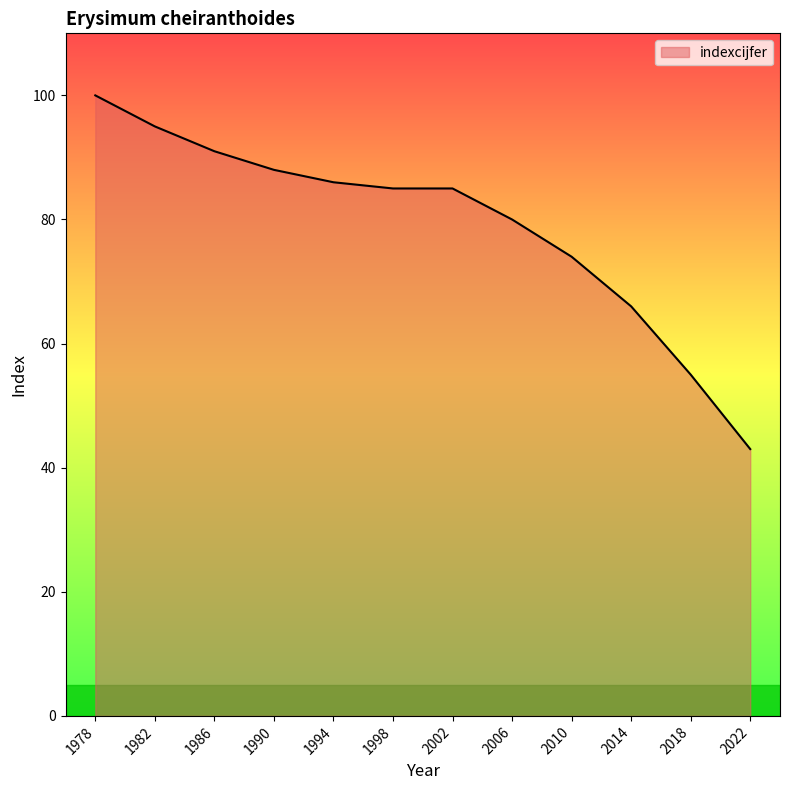

Which has a higher value, 1978 or 2014?

1978